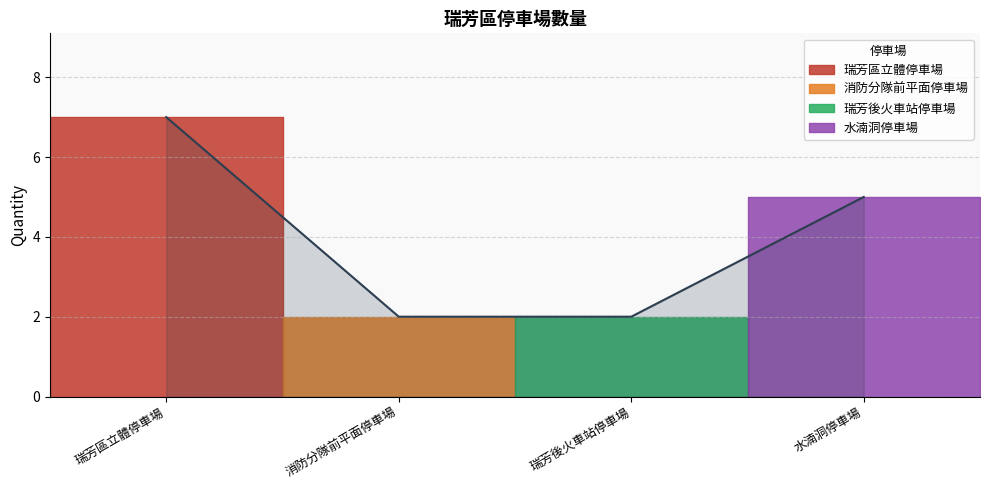

How many lines are shown in the chart?

1